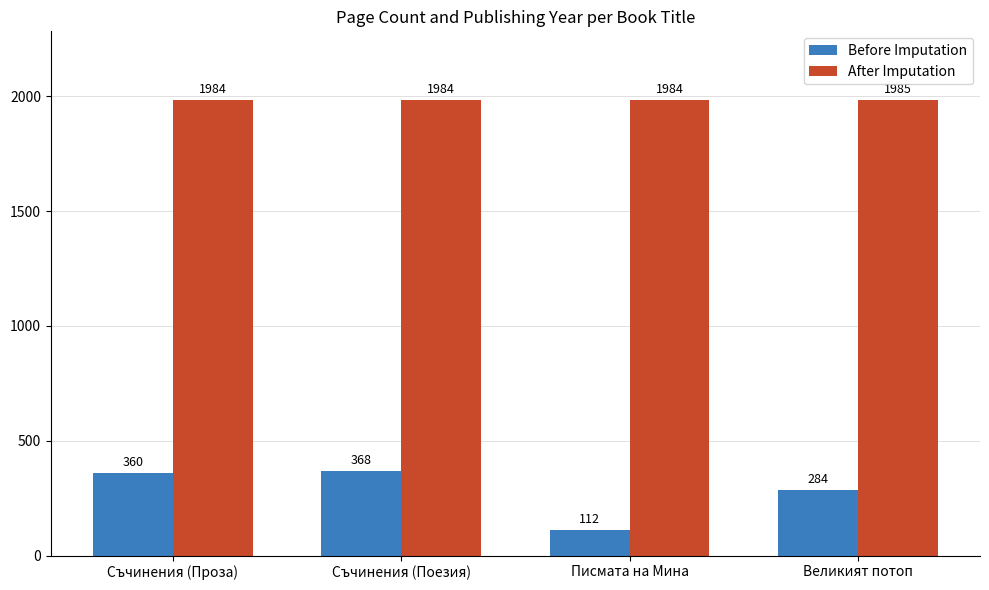

What position from the right is Съчинения (Поезия)?

3